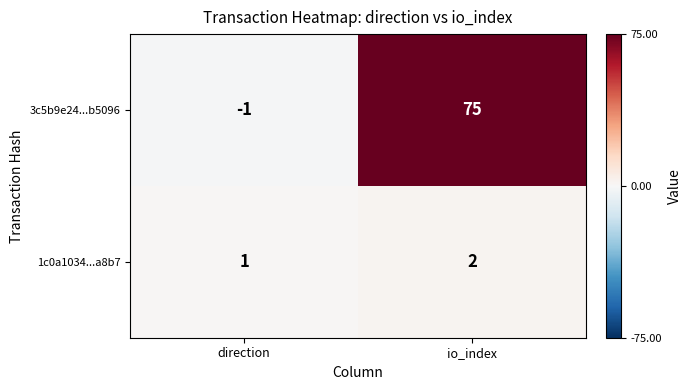

Which series changed the most between direction and io_index?

3c5b9e24...b5096